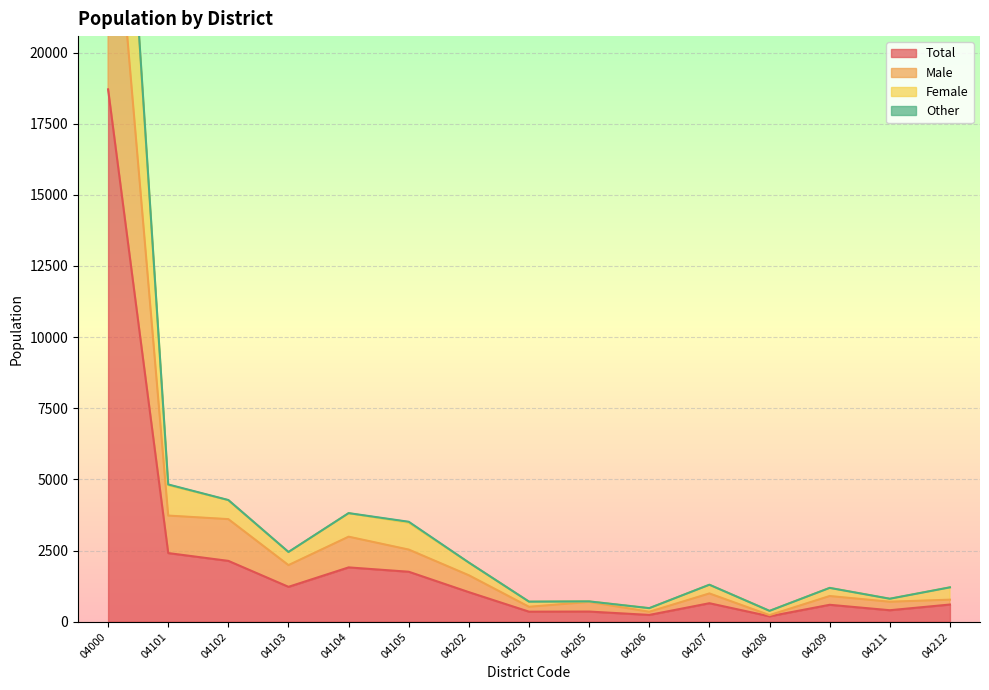

What is the sum of all Male values?

50111